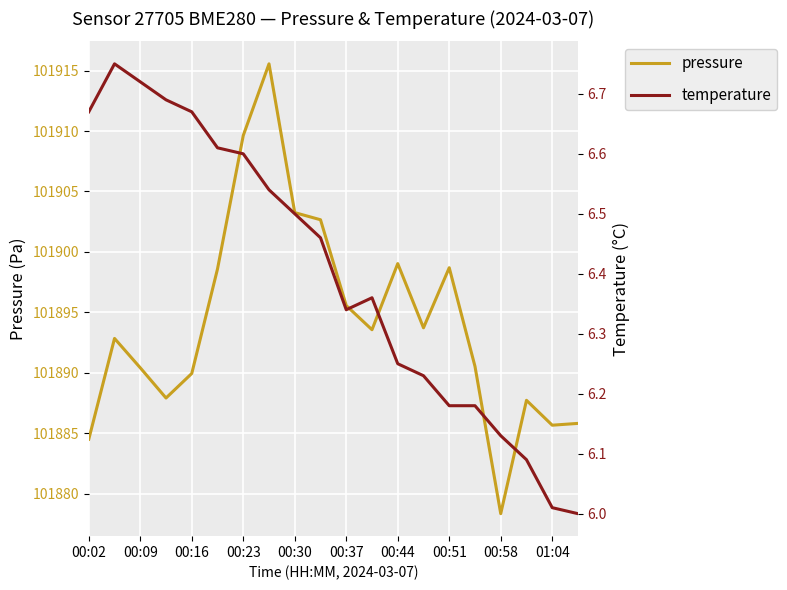

What is the maximum value shown in the chart?

101915.6